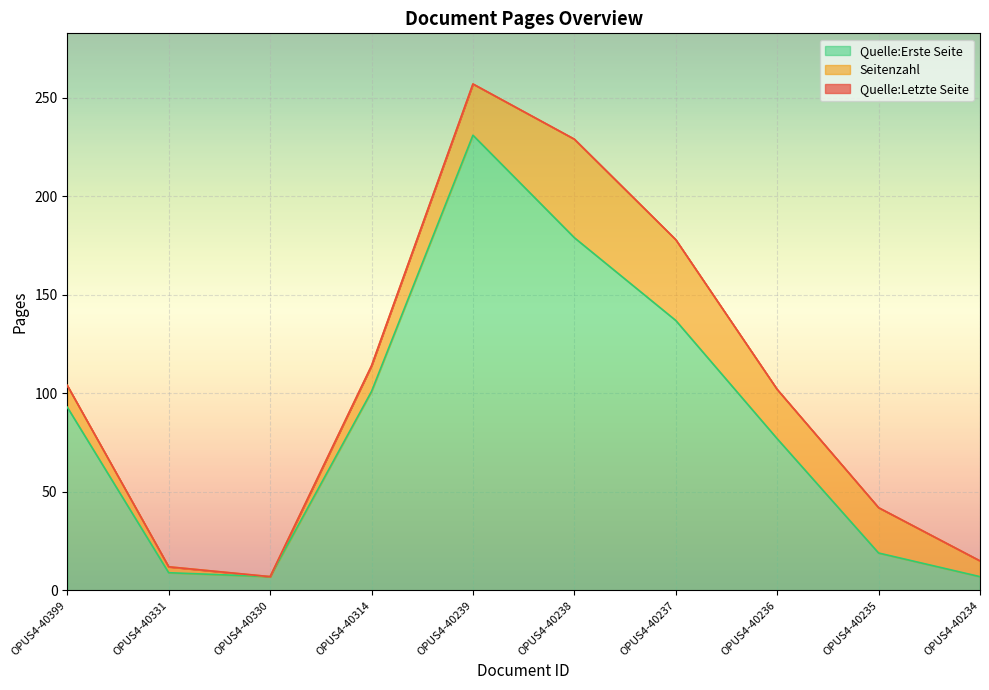

How many categories are shown in the chart?

10